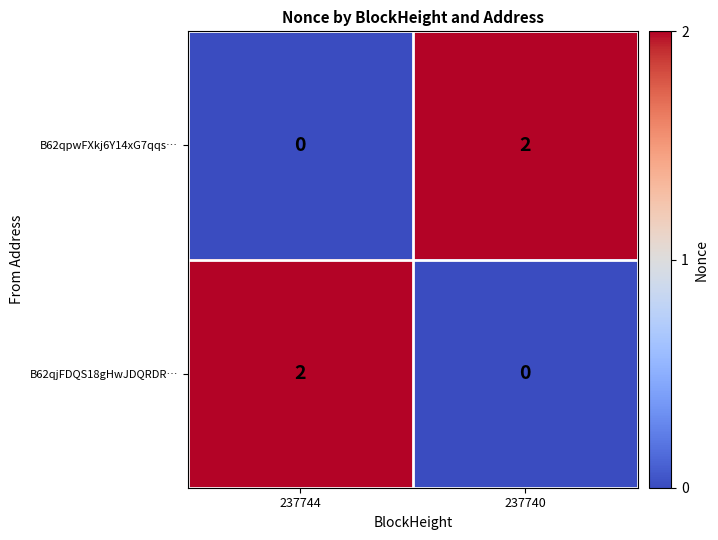

Reading left to right, transcribe all the data shown in this chart.

B62qpwFXkj6Y14xG7qqs…: 237744=0	237740=2
B62qjFDQS18gHwJDQRDR…: 237744=2	237740=0